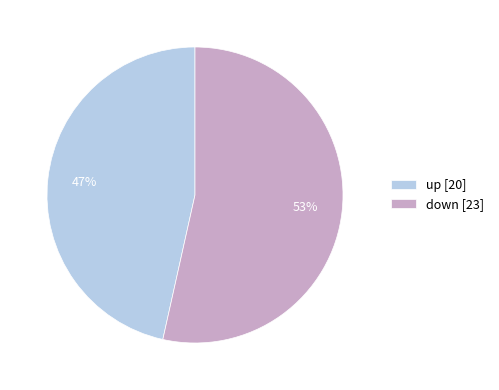

To the nearest percent, what is the average slice percentage?

50%